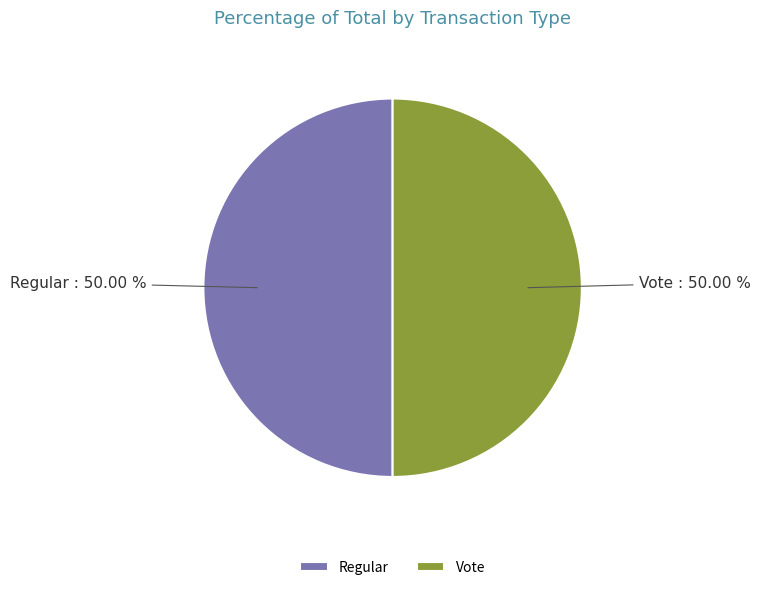

What percentage do Vote and Regular together represent?

100.0%